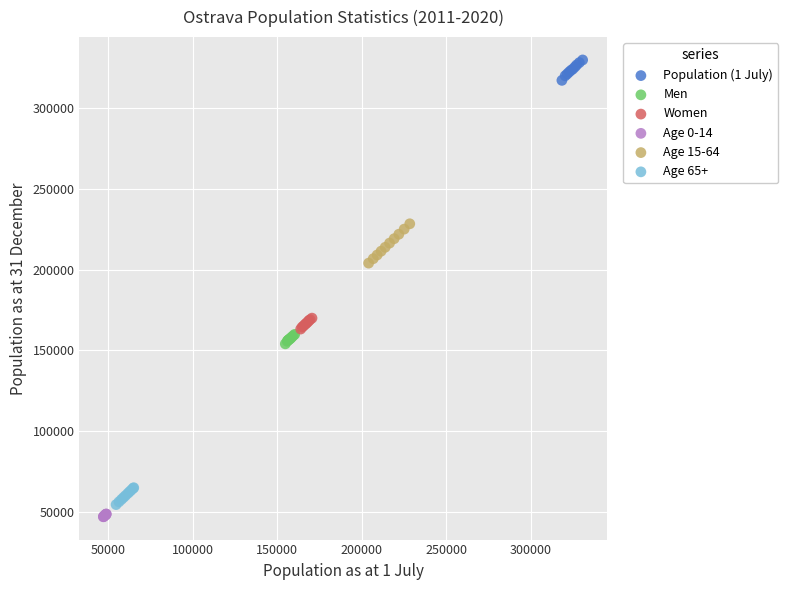

Which series reaches the minimum Y coordinate?

Age 0-14